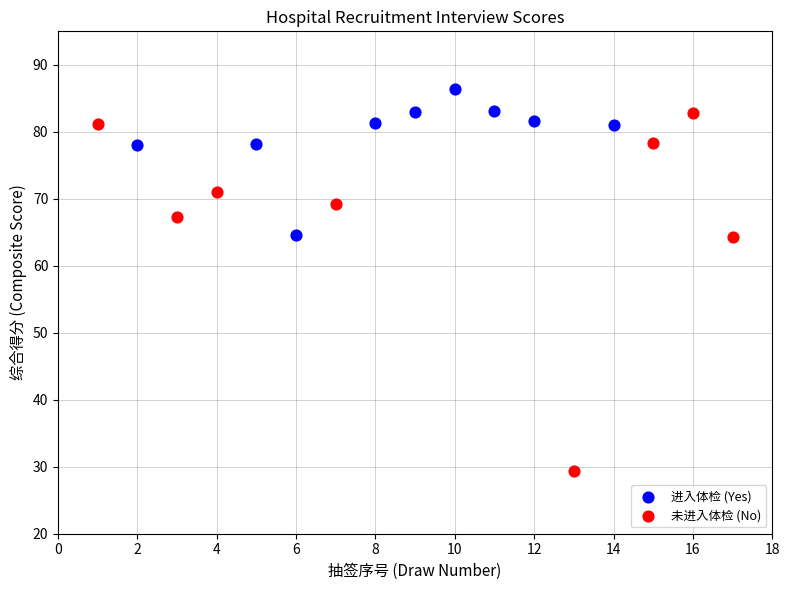

Which series has the largest Y range (max minus min)?

未进入体检 (No)